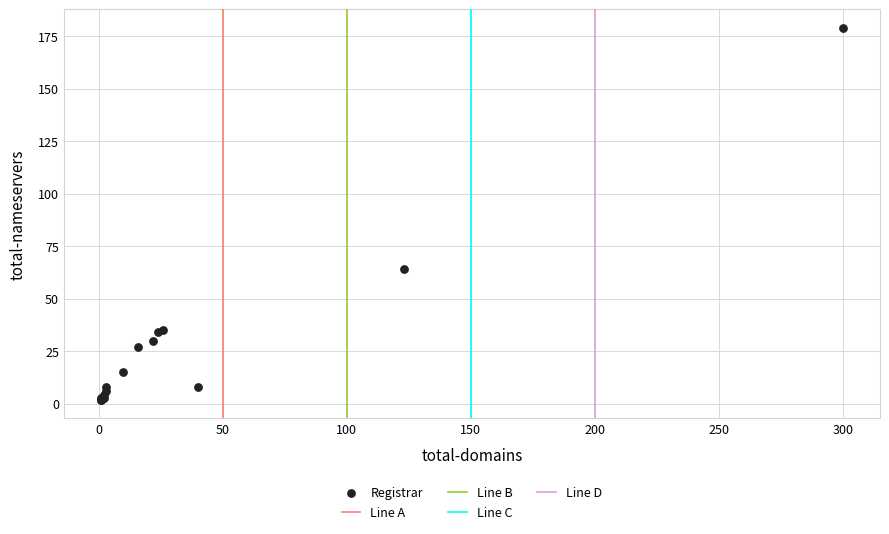

What Y value in the scatter plot is closest to 90?

64